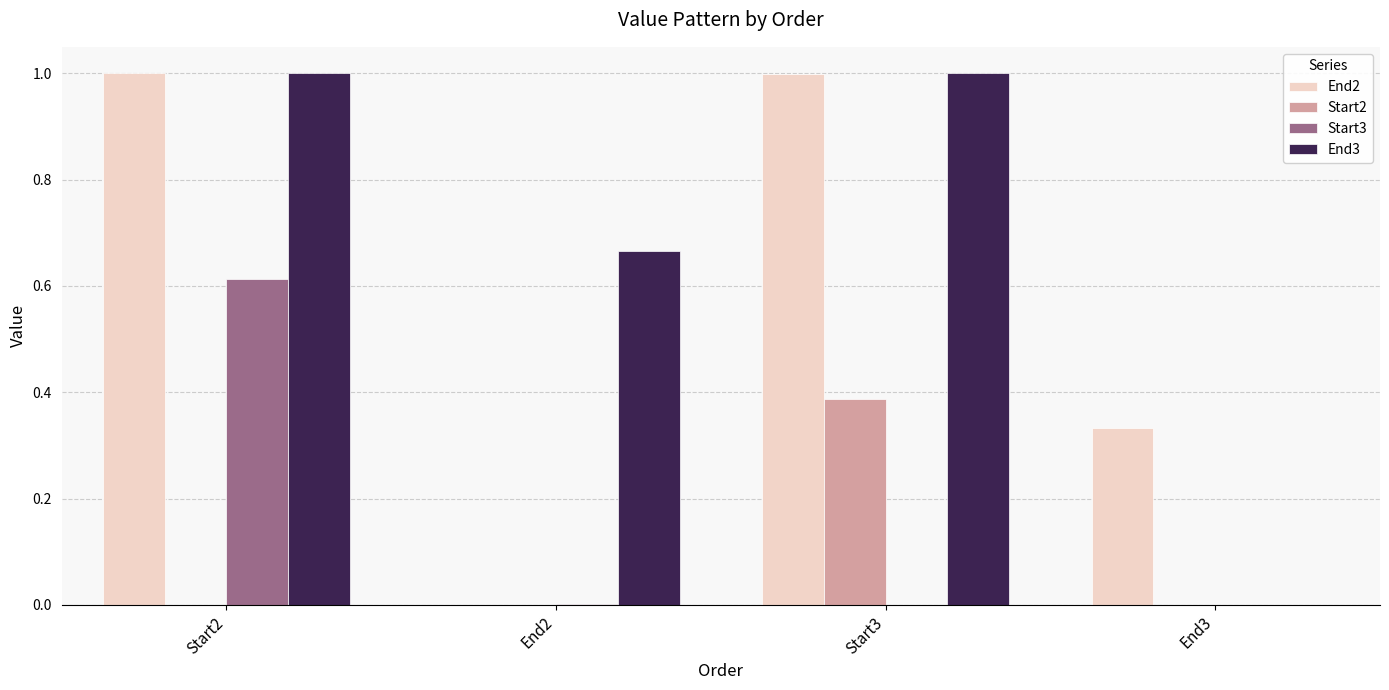

Is it true that Start2 equals 0.2 at End2?

False